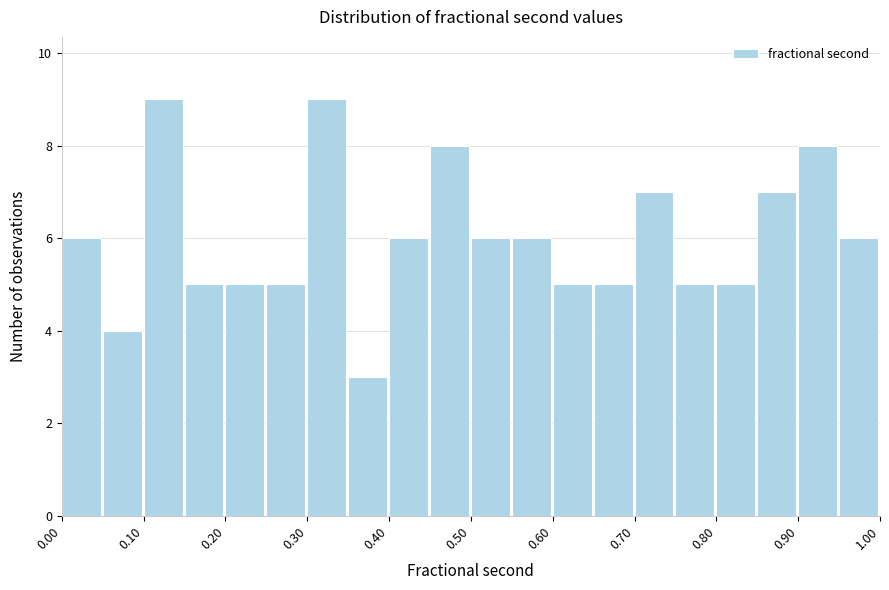

Reading left to right, transcribe this chart: for each bar, give the range it covers on the x-axis and its height. The values are not printed on the chart, so give them approximately, as read against the axis.

0.00 to 0.05: 6
0.05 to 0.10: 4
0.10 to 0.15: 9
0.15 to 0.20: 5
0.20 to 0.25: 5
0.25 to 0.30: 5
0.30 to 0.35: 9
0.35 to 0.40: 3
0.40 to 0.45: 6
0.45 to 0.50: 8
0.50 to 0.55: 6
0.55 to 0.60: 6
0.60 to 0.65: 5
0.65 to 0.70: 5
0.70 to 0.75: 7
0.75 to 0.80: 5
0.80 to 0.85: 5
0.85 to 0.90: 7
0.90 to 0.95: 8
0.95 to 1.00: 6